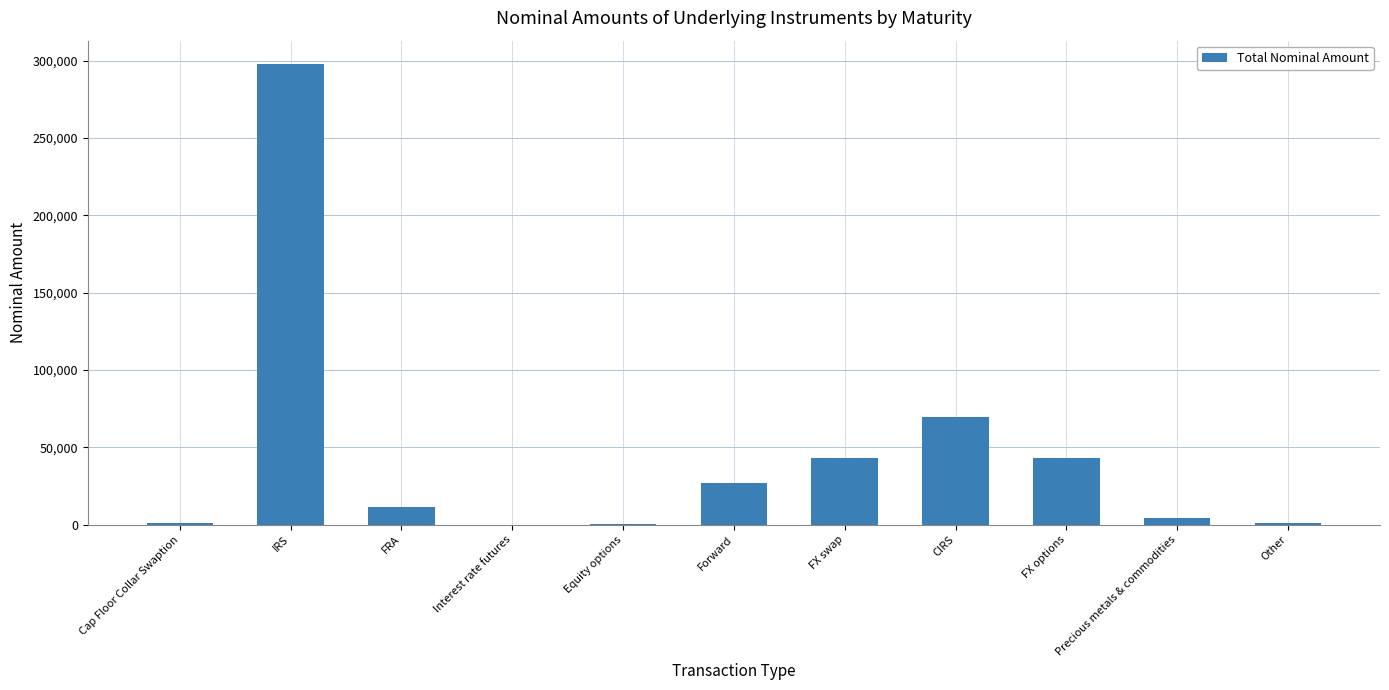

Which category has the highest value across all series?

IRS